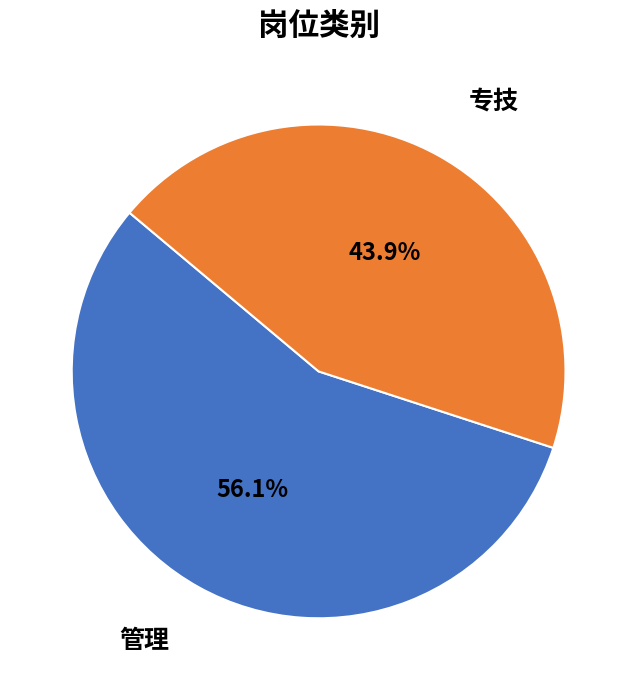

How many slices are in this pie chart?

2